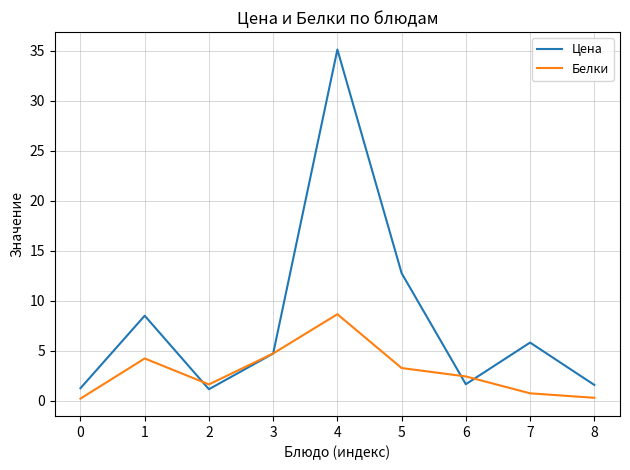

How many series are shown in this chart?

2